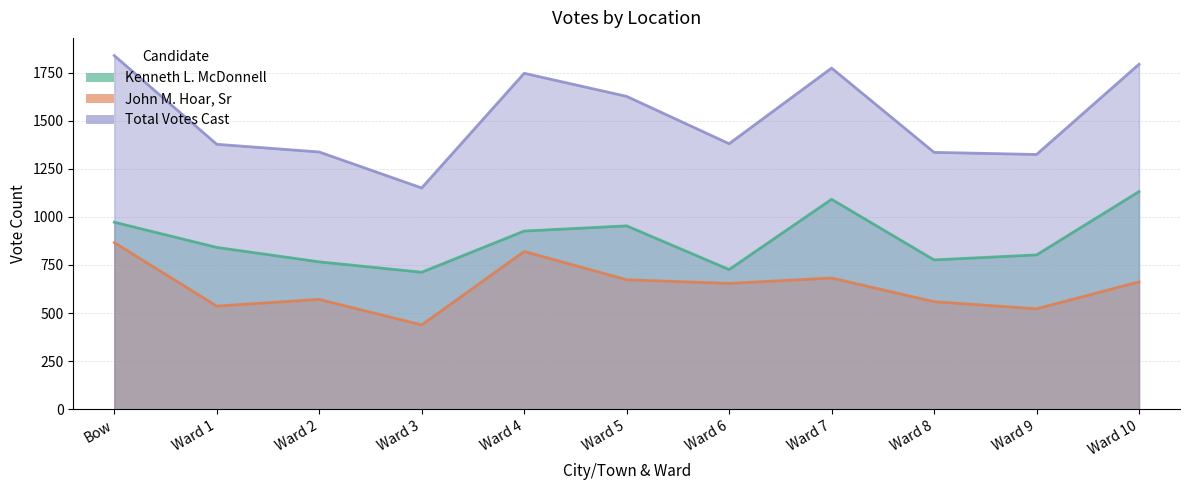

Is it true that Kenneth L. McDonnell equals 441 at Ward 3?

False